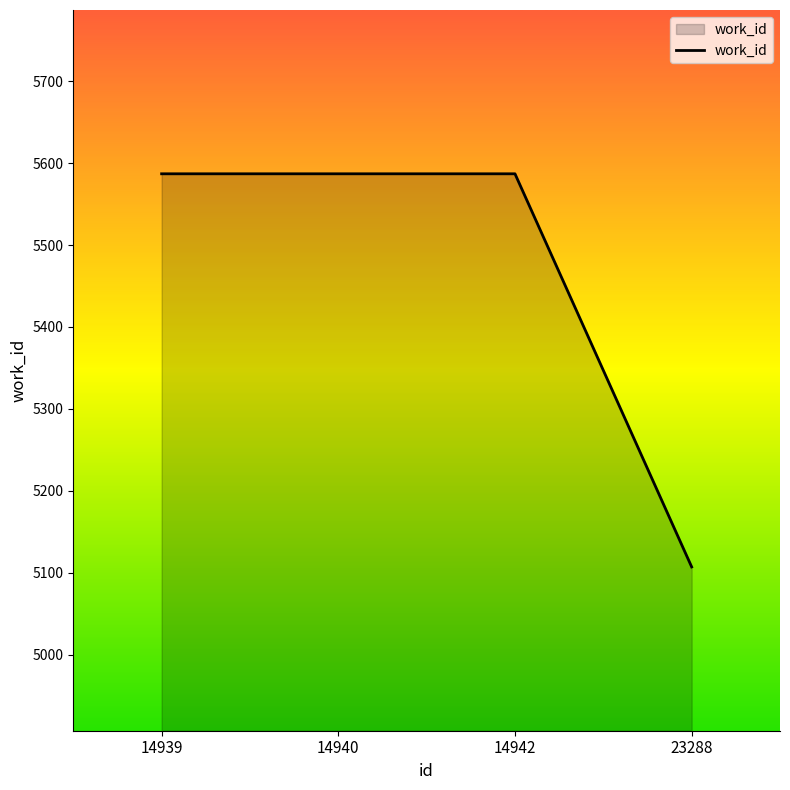

Reading right to left, extract all data points from this chart.

5107	5587	5587	5587